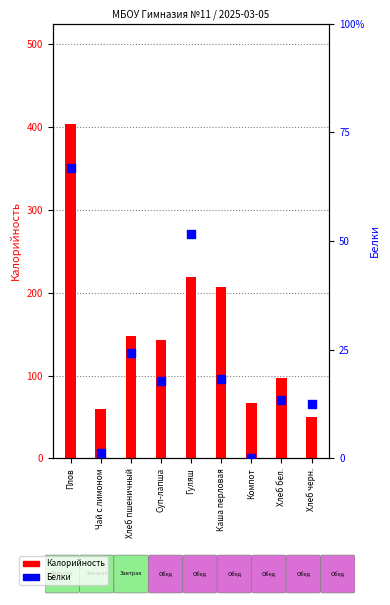

Which series reaches the minimum Y coordinate?

Белки